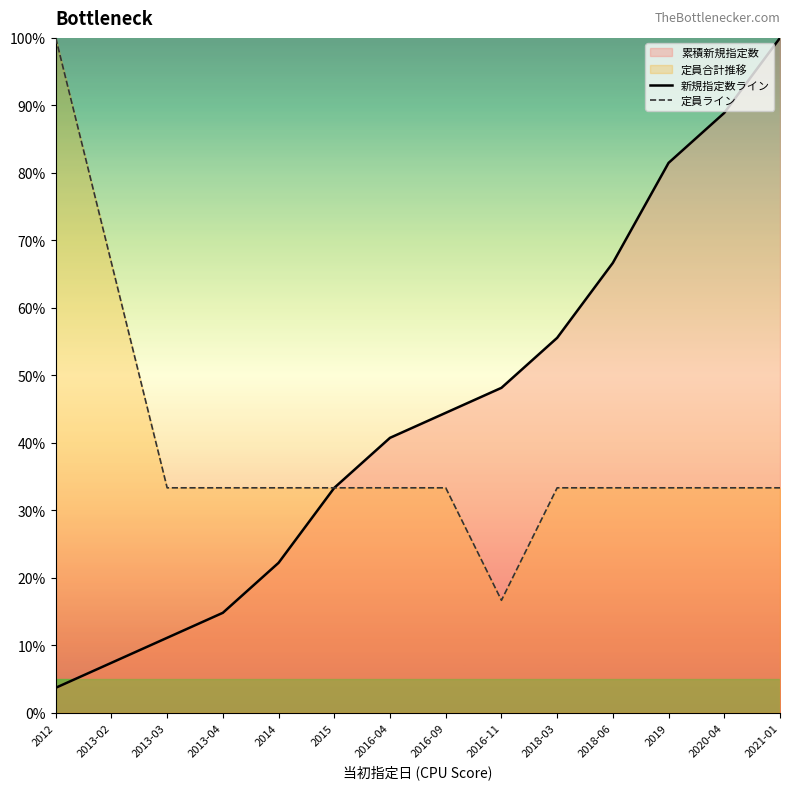

Reading left to right, extract all data points from this chart.

新規指定数ライン: 3.7	7.4	11.1	14.8	22.2	33.3	40.7	44.4	48.1	55.6	66.7	81.5	88.9	100.0
定員ライン: 100.0	66.7	33.3	33.3	33.3	33.3	33.3	33.3	16.7	33.3	33.3	33.3	33.3	33.3